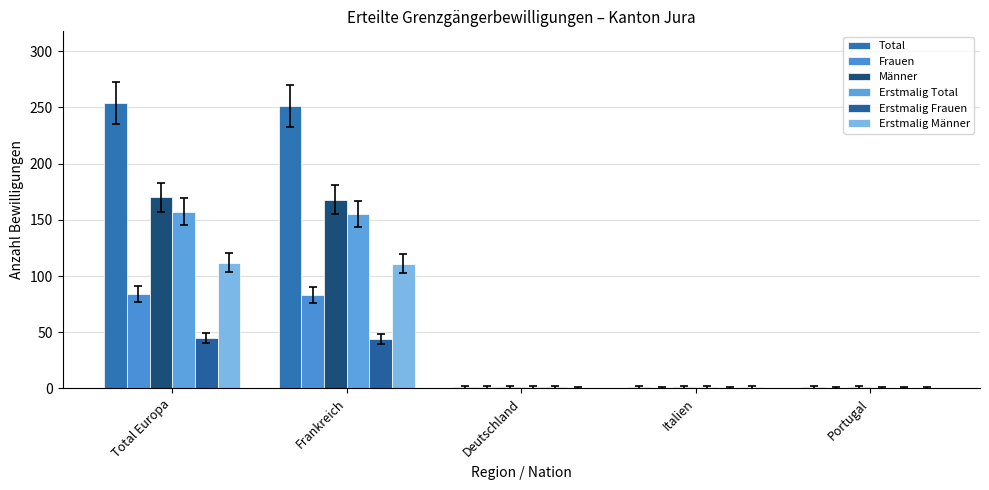

What is the label of the 5th bar from the left?

Portugal